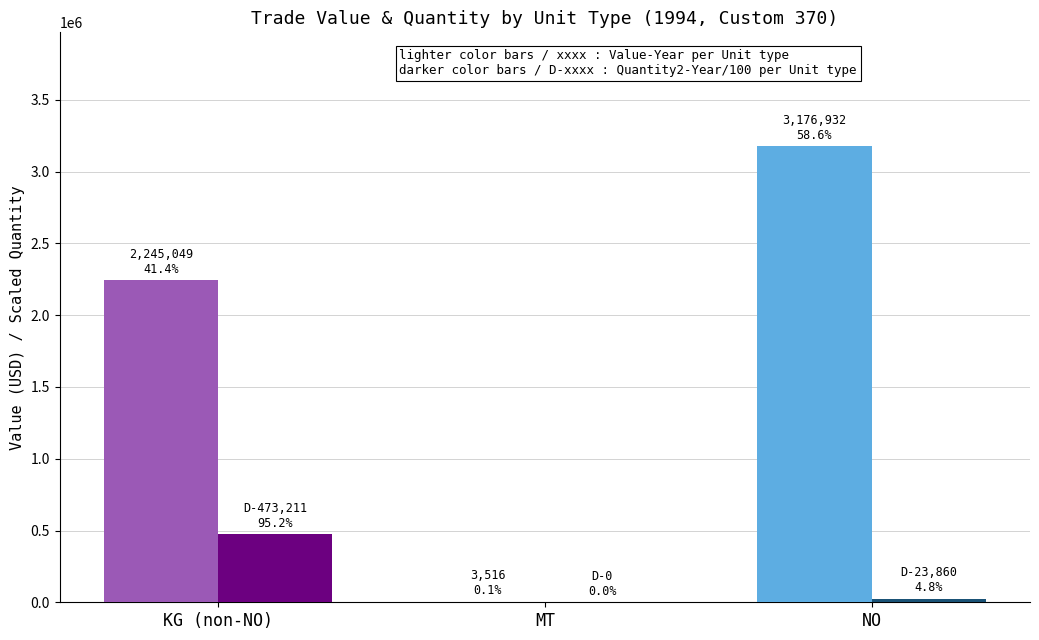

At which category is the sum across all series the highest?

NO